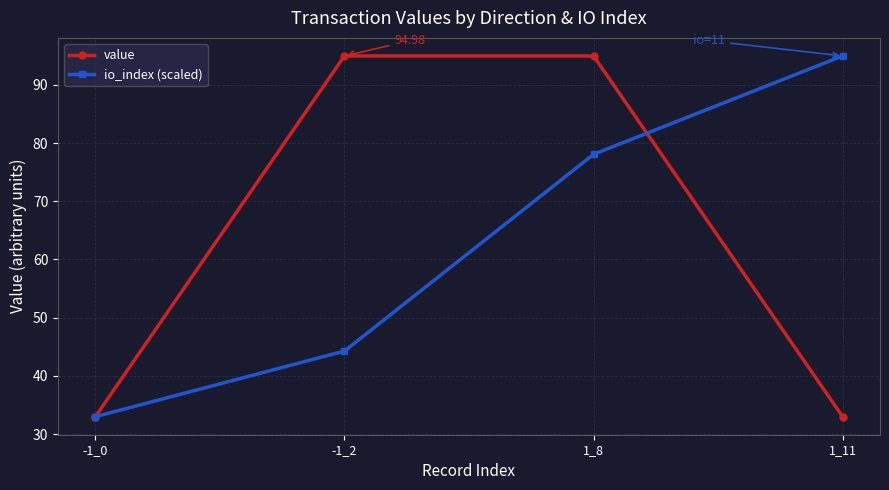

What are all the series names shown in the legend?

value, io_index (scaled)